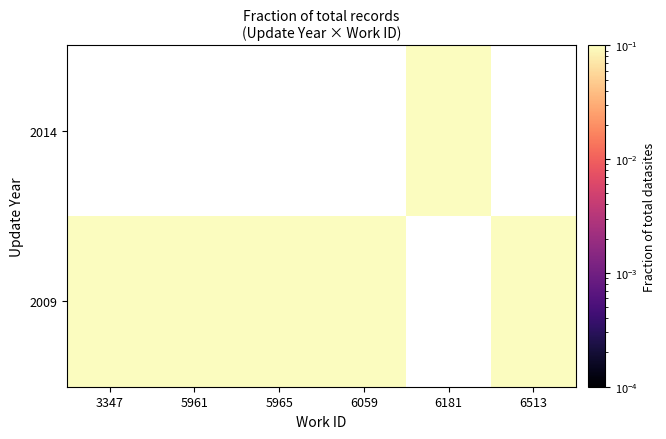

Is the value of 2014 at 5965 greater than the value of 2009 at 6181?

No